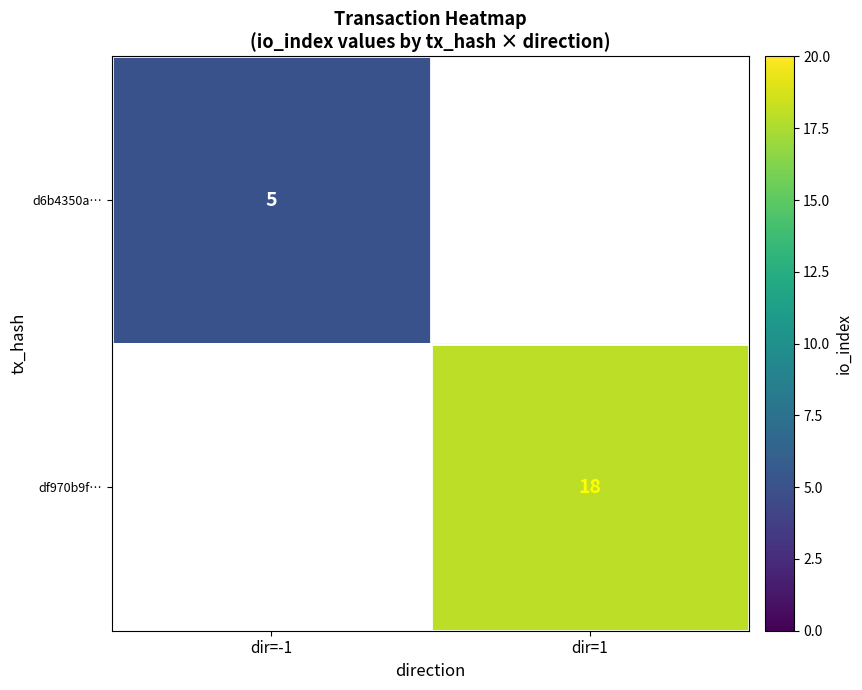

The d6b4350a… series shows 5 at dir=-1. True or false?

True